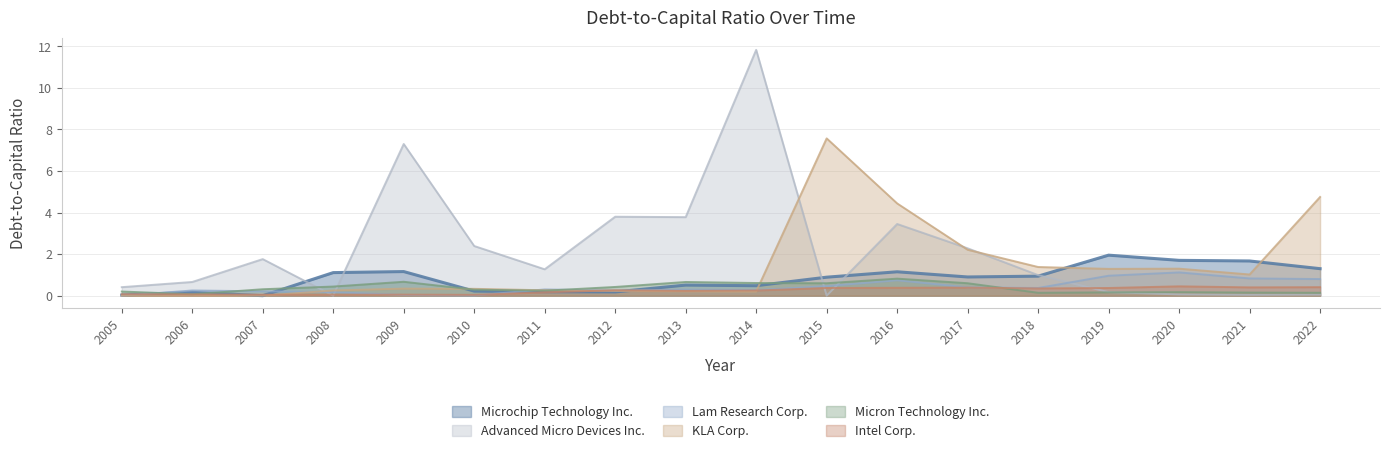

How many intersections are there between Lam Research Corp. and Microchip Technology Inc.?

4